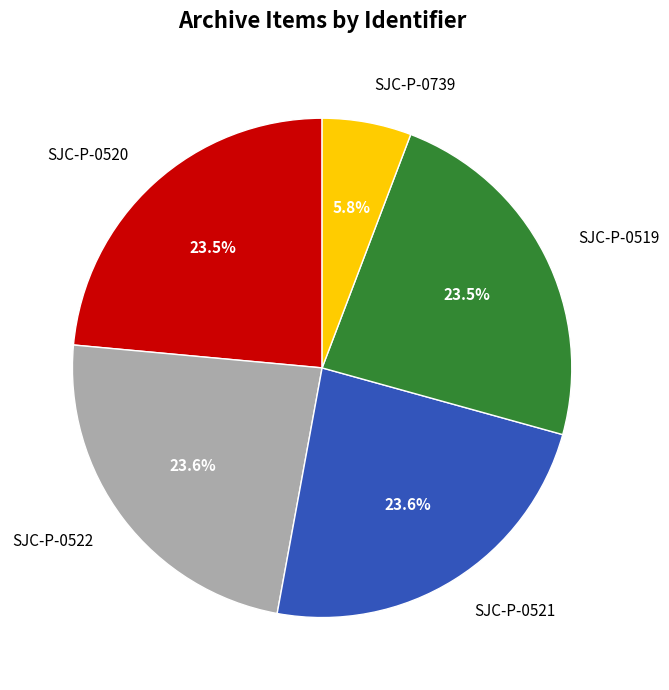

Combined, what portion of the pie is SJC-P-0522 and SJC-P-0521?

47.2%